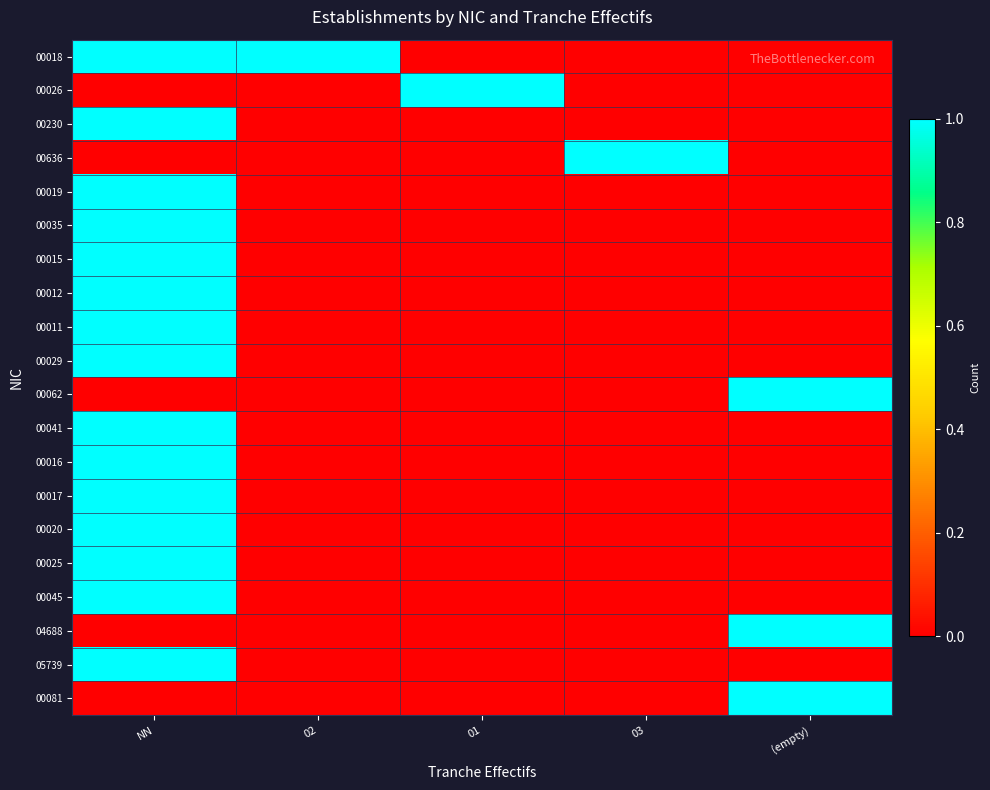

Rank the series at 01 from lowest to highest value.

00018, 00230, 00636, 00019, 00035, 00015, 00012, 00011, 00029, 00062, 00041, 00016, 00017, 00020, 00025, 00045, 04688, 05739, 00081, 00026